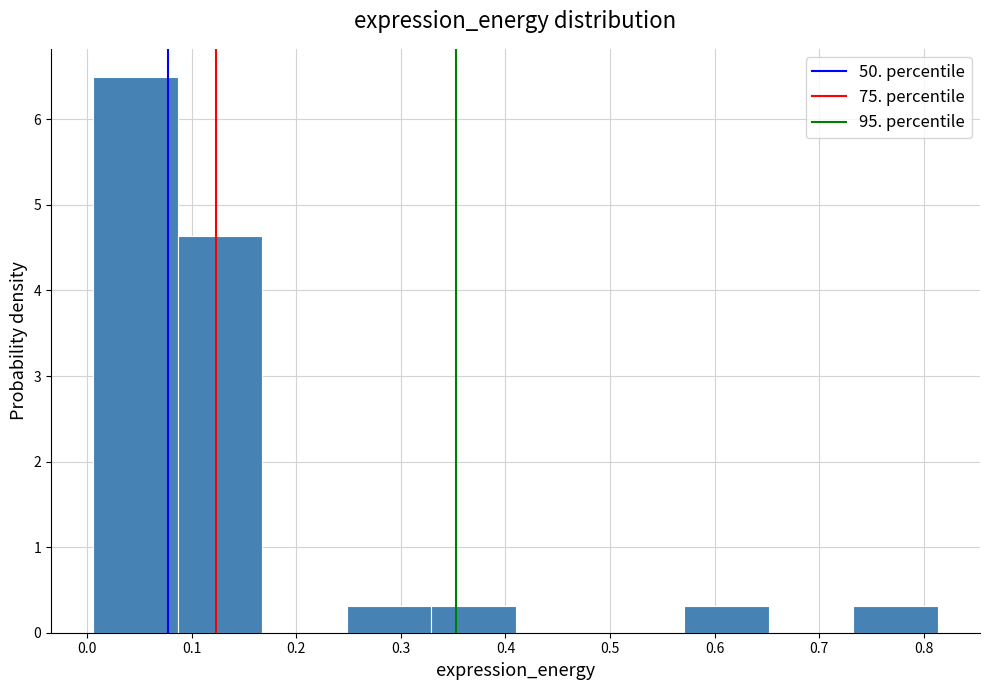

Over which range of the x-axis is the bar tallest?

0.01 to 0.09